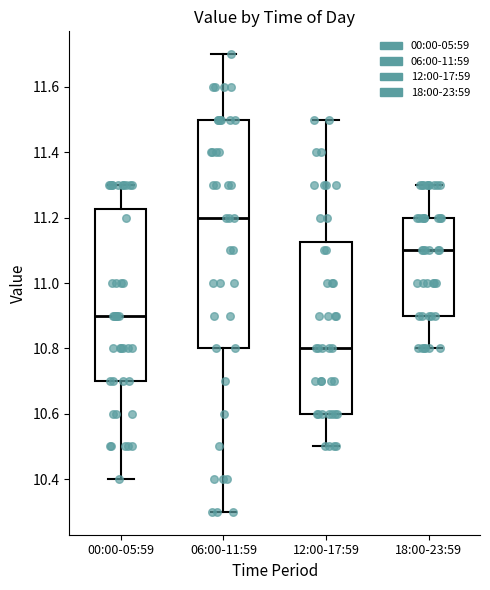

Reading left to right, read every box against the y-axis: the position of its median line, the range the box covers, and the ends of its whiskers. The values are not printed on the chart, so give them approximately, as read against the axis.

00:00-05:59: median 10.90, box 10.70 to 11.22, whiskers 10.40 to 11.30
06:00-11:59: median 11.20, box 10.80 to 11.50, whiskers 10.30 to 11.70
12:00-17:59: median 10.80, box 10.60 to 11.12, whiskers 10.50 to 11.50
18:00-23:59: median 11.10, box 10.90 to 11.20, whiskers 10.80 to 11.30